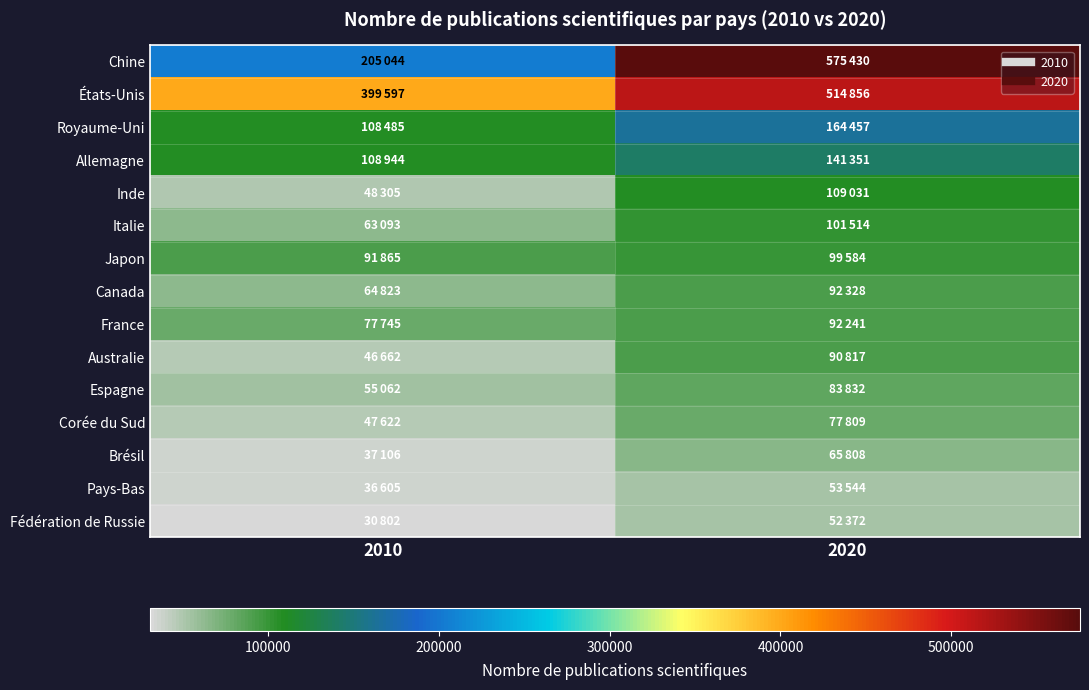

Which has a higher value, 2010 or 2020?

2020